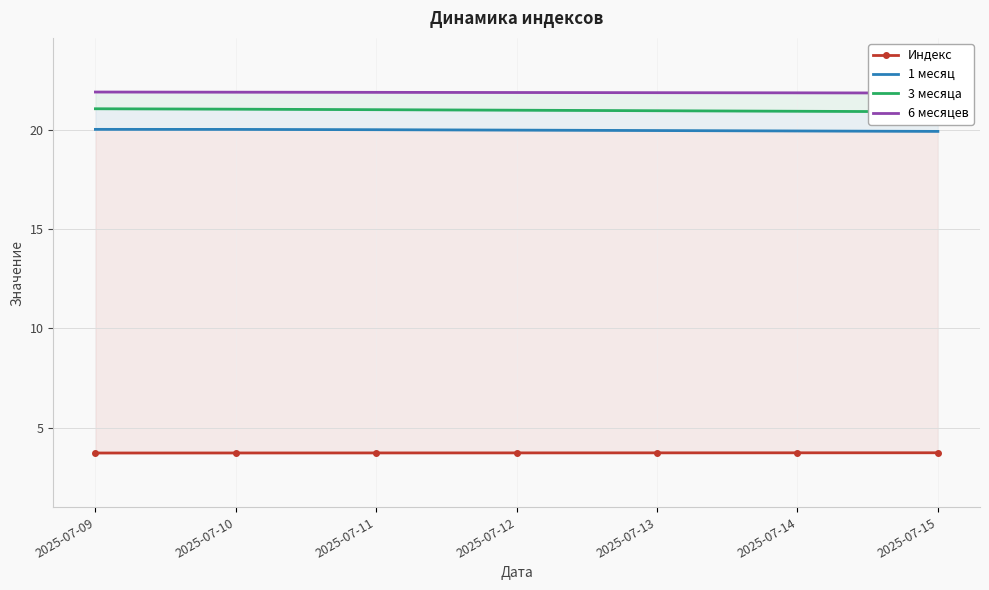

True or false: 6 месяцев and Индекс intersect in this chart.

False